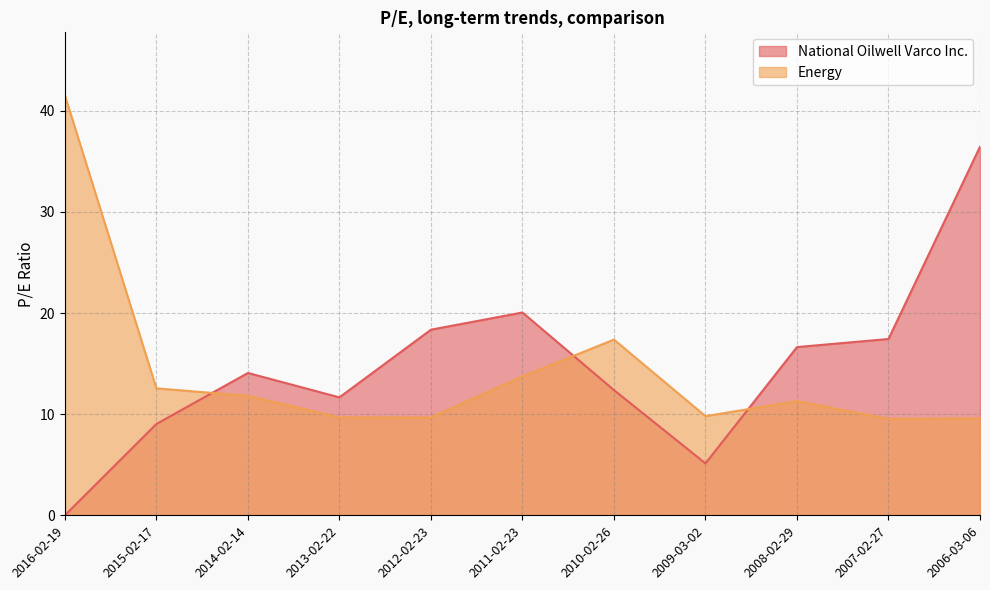

Where does the National Oilwell Varco Inc. series first go above 14?

2014-02-14